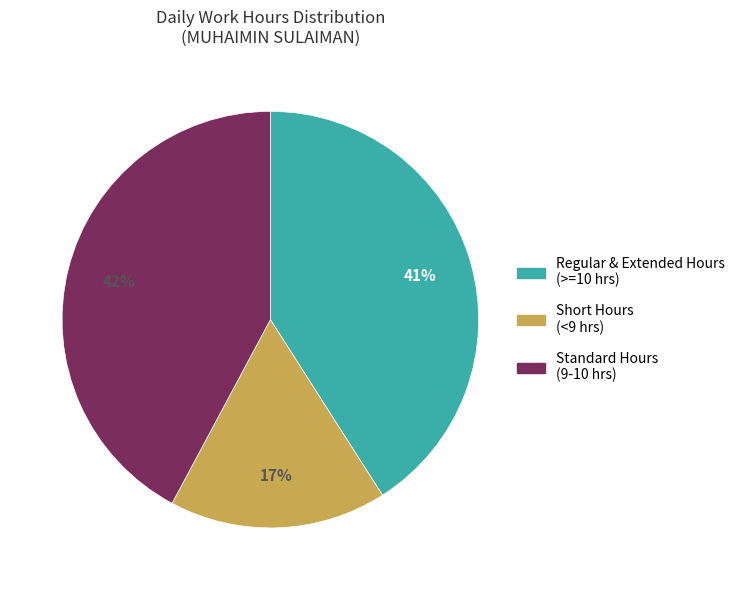

To the nearest percent, what is the difference between the largest and smallest slice percentages?

25%